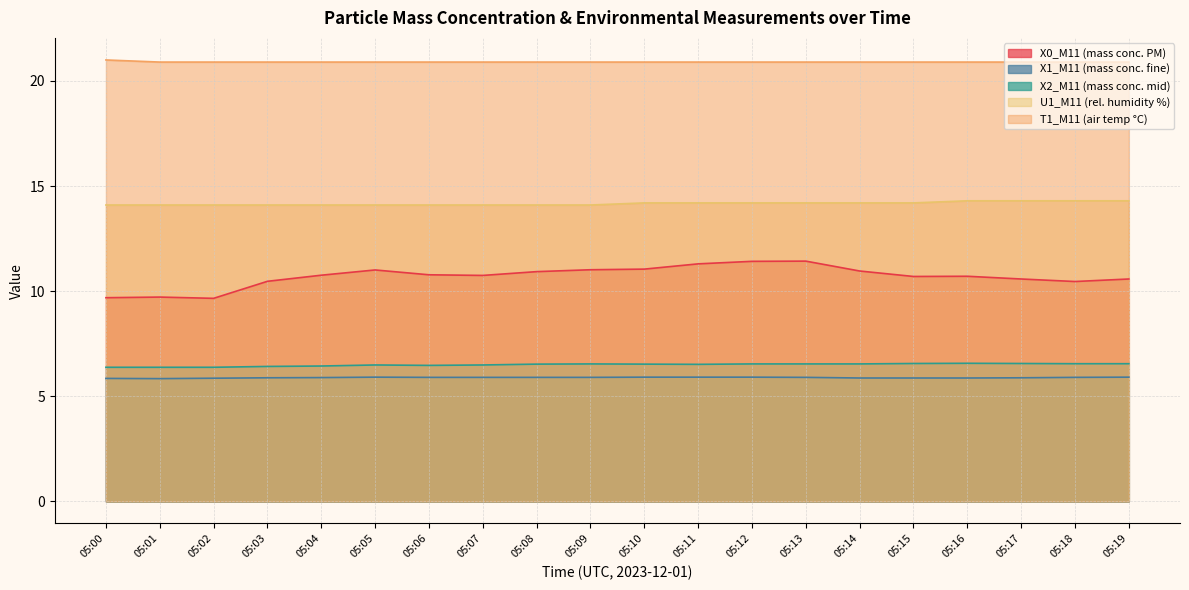

The value of T1_M11 (air temp °C) at 05:02 is 20.9. True or false?

True